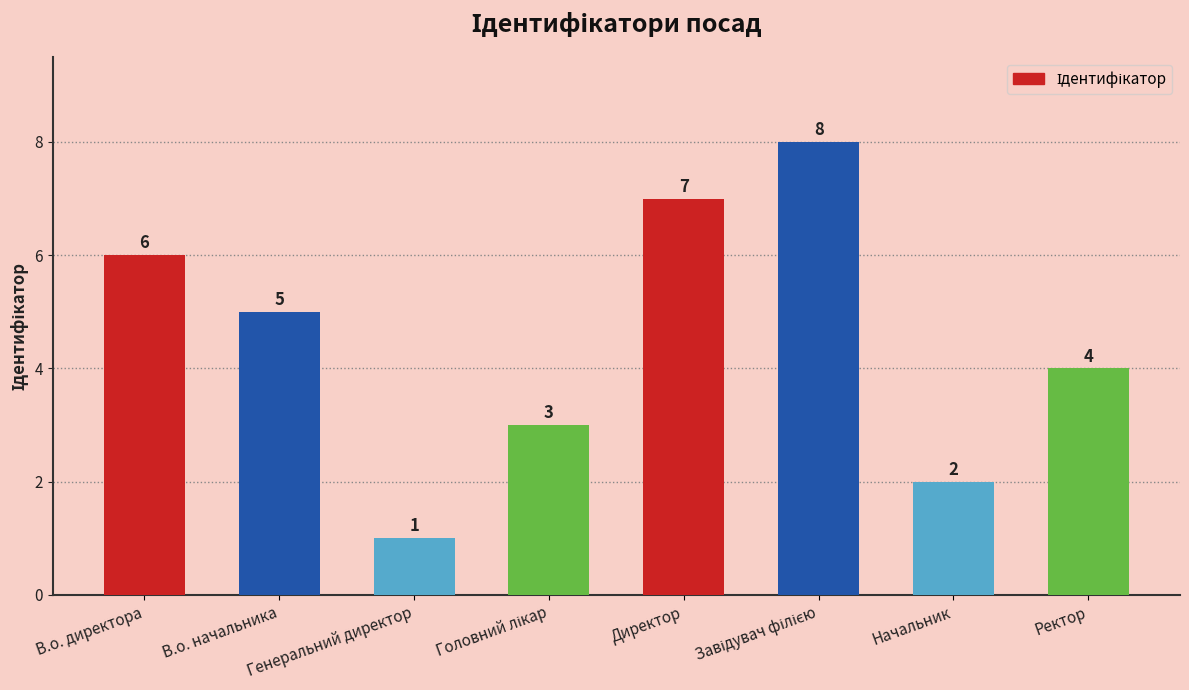

What is the sum of all values?

36